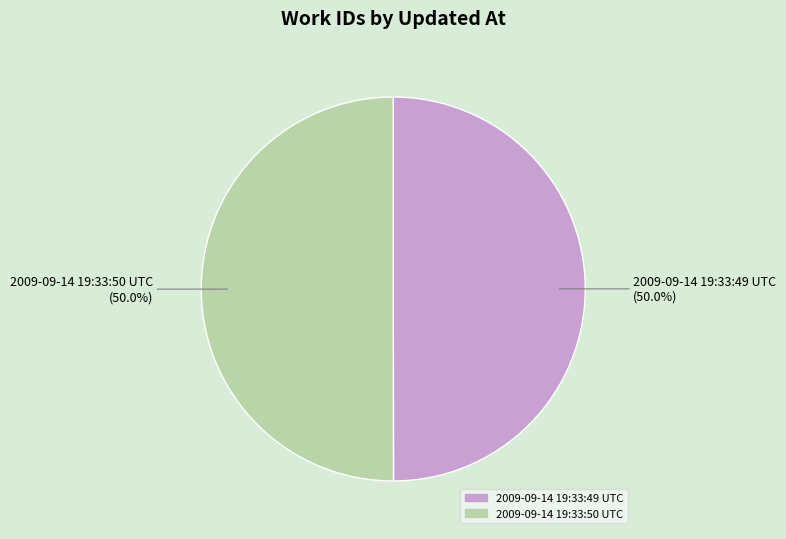

Combined, what portion of the pie is 2009-09-14 19:33:49 UTC and 2009-09-14 19:33:50 UTC?

100.0%